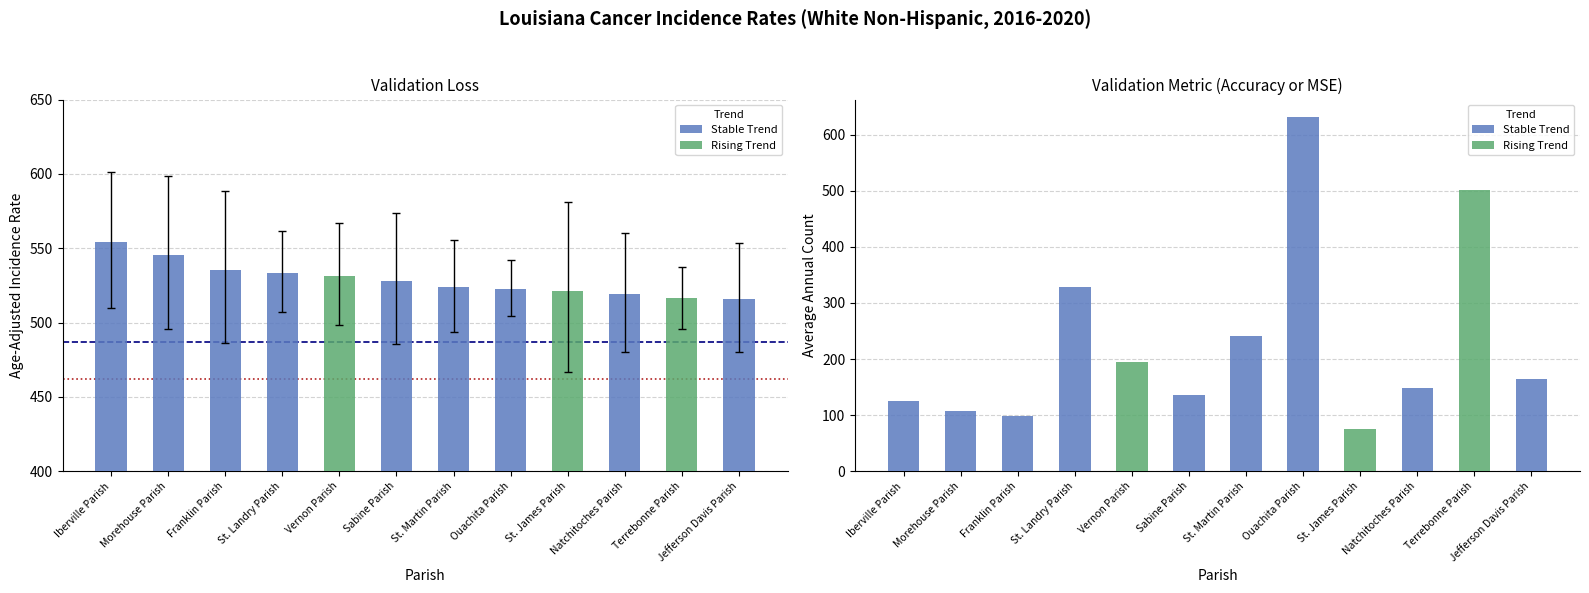

The Louisiana Avg (486.8) series shows 486.8 at Morehouse Parish. True or false?

True